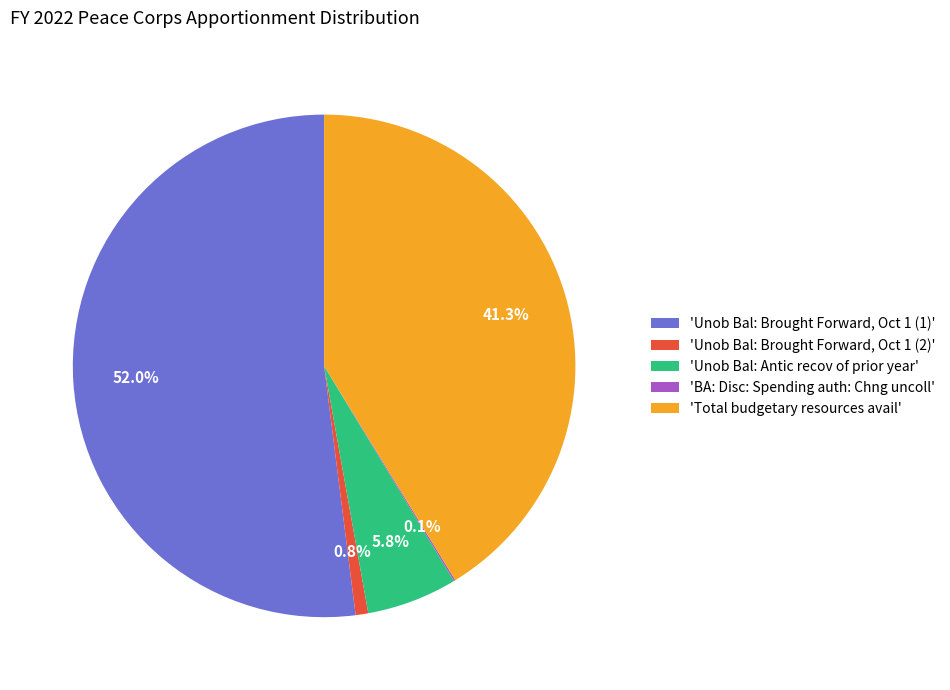

Which category has the biggest portion of the pie?

'Unob Bal: Brought Forward, Oct 1 (1)'